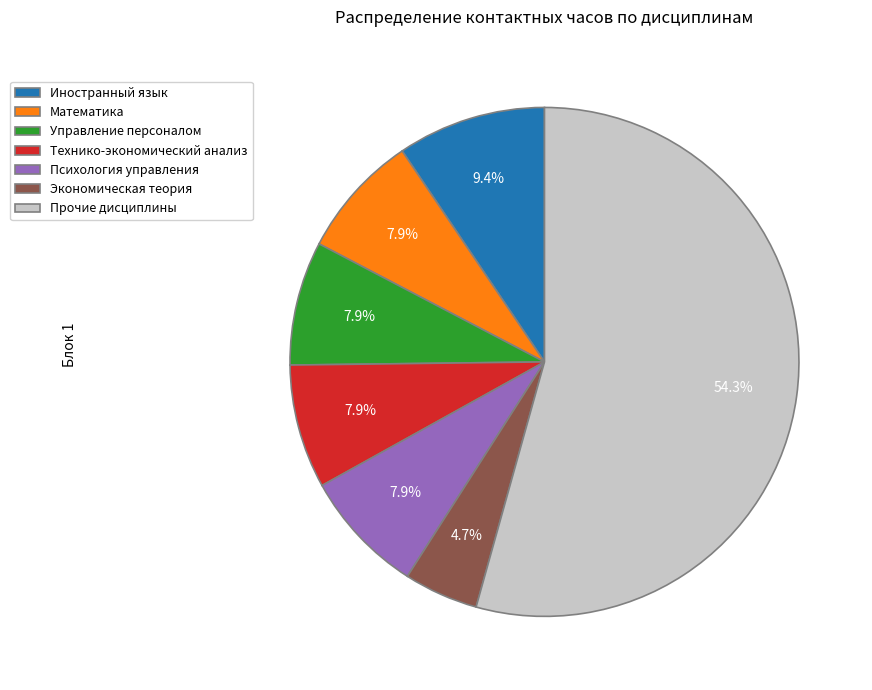

What is the total percentage of Прочие дисциплины and Психология управления?

62.2%